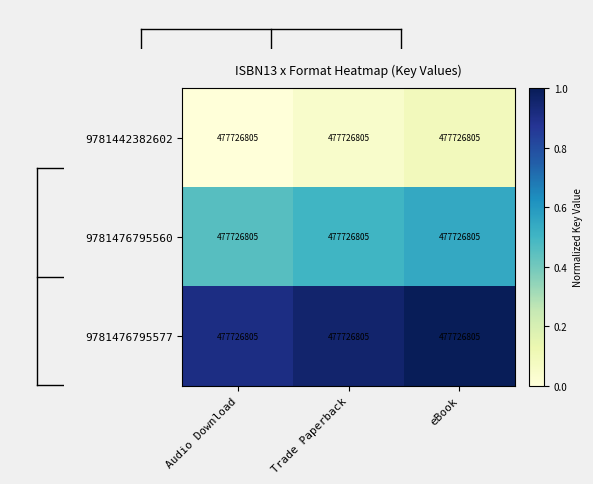

True or false: 9781476795560 has a value of 0.5 at Trade Paperback.

True